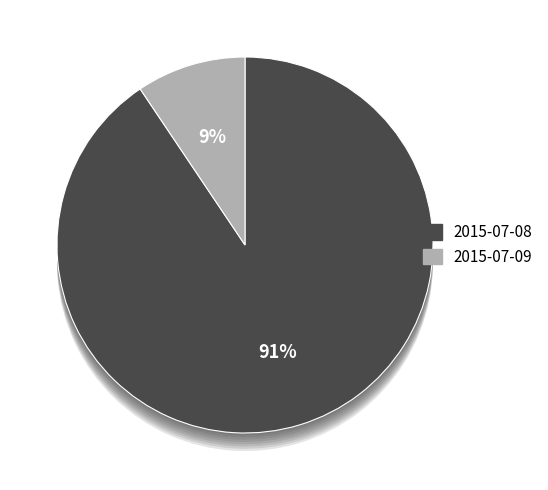

How many segments does this pie chart have?

2